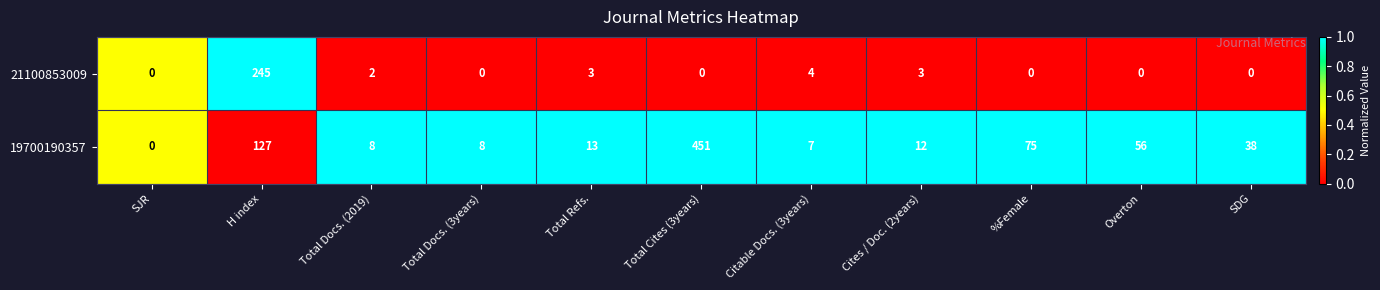

Reading right to left, what are all the values shown in this chart?

21100853009: 0	0	0	3	4	0	3	0	2	245	0
19700190357: 38	56	75	12	7	451	13	8	8	127	0